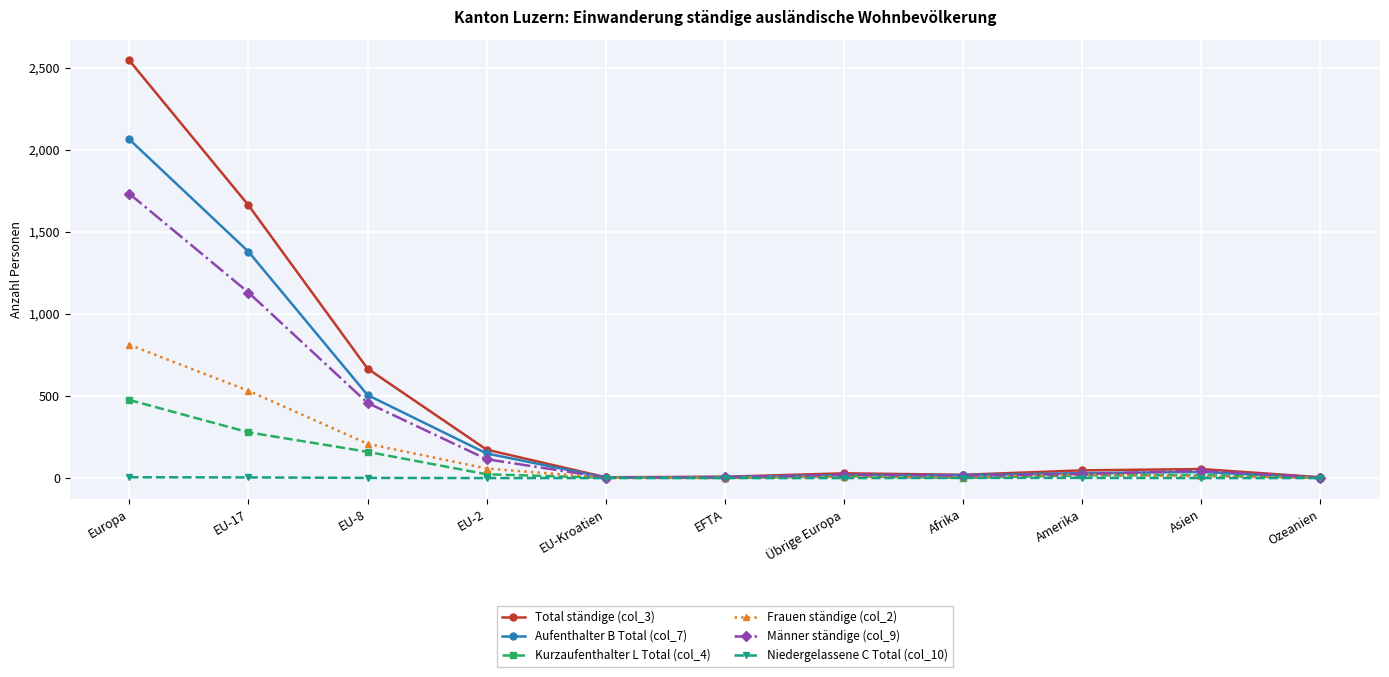

The value of Total ständige (col_3) at Europa is 2545. True or false?

True